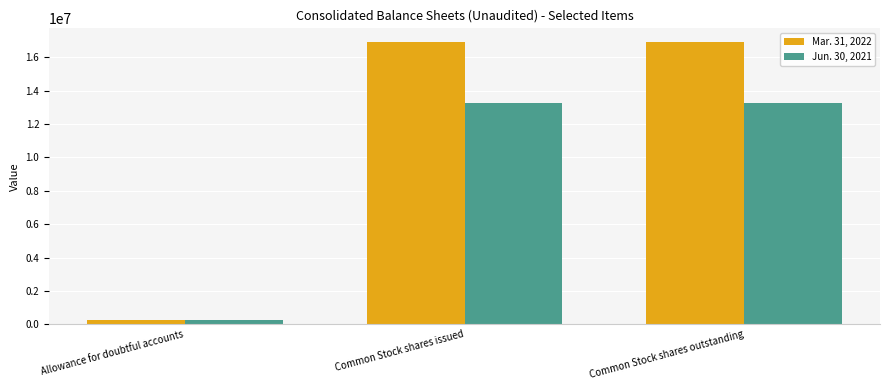

Reading left to right, what are all the values shown in this chart?

Mar. 31, 2022: Allowance for doubtful accounts=253633	Common Stock shares issued=16887840	Common Stock shares outstanding=16887840
Jun. 30, 2021: Allowance for doubtful accounts=251383	Common Stock shares issued=13282476	Common Stock shares outstanding=13282476